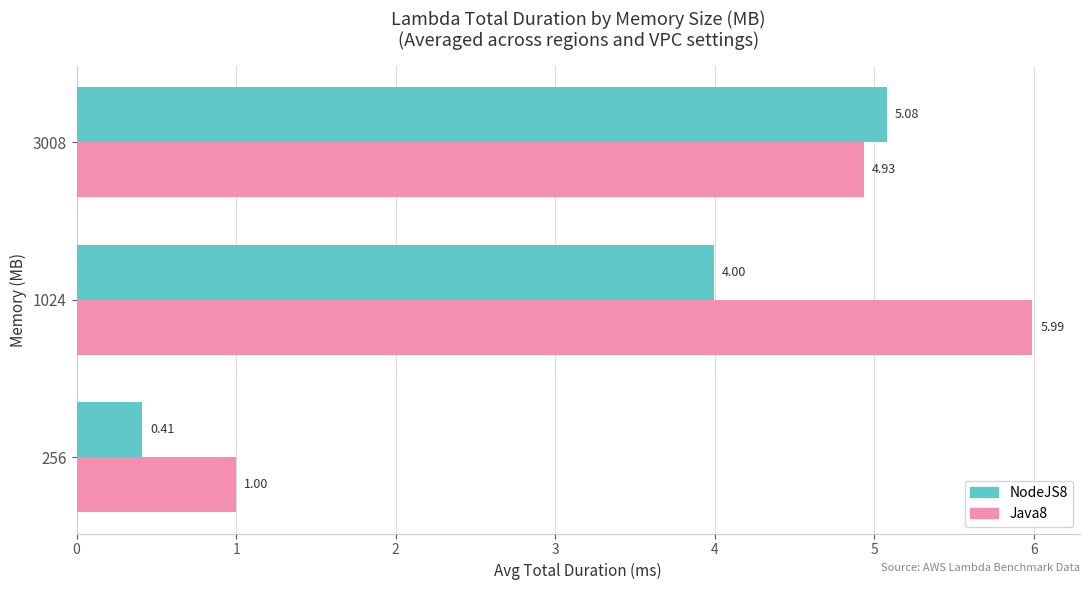

Which series has the largest total across all categories?

Java8